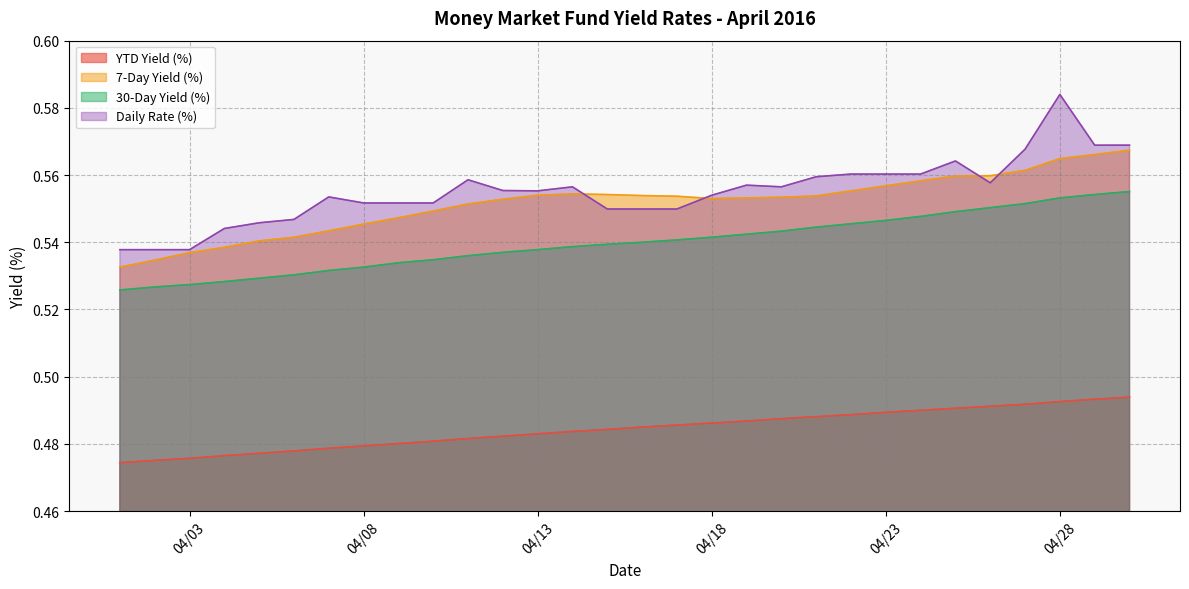

What are all the series names shown in the legend?

YTD Yield (%), 7-Day Yield (%), 30-Day Yield (%), Daily Rate (%)